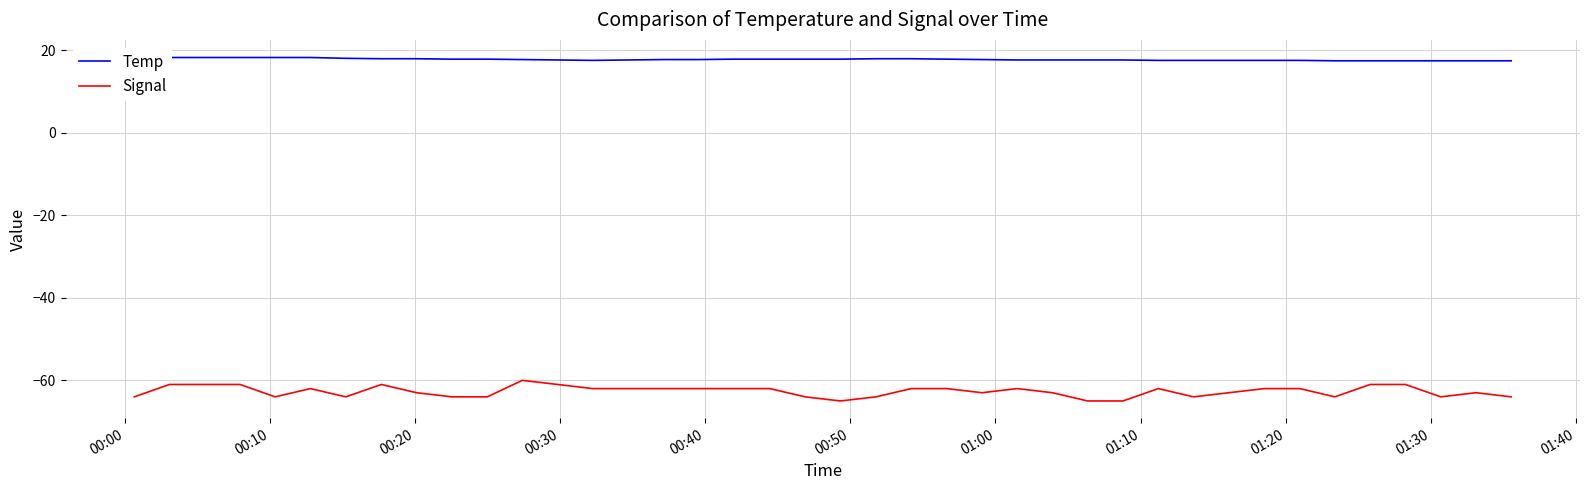

How many interior local peaks does the Signal series have?

6